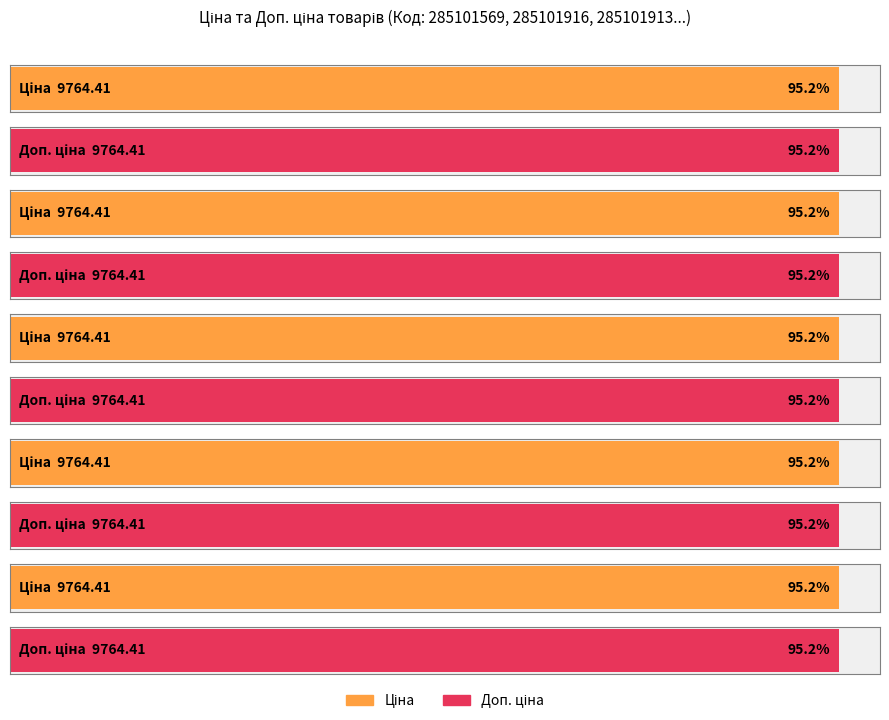

True or false: Доп. ціна has a value of 4553.8 at 263341917.

False